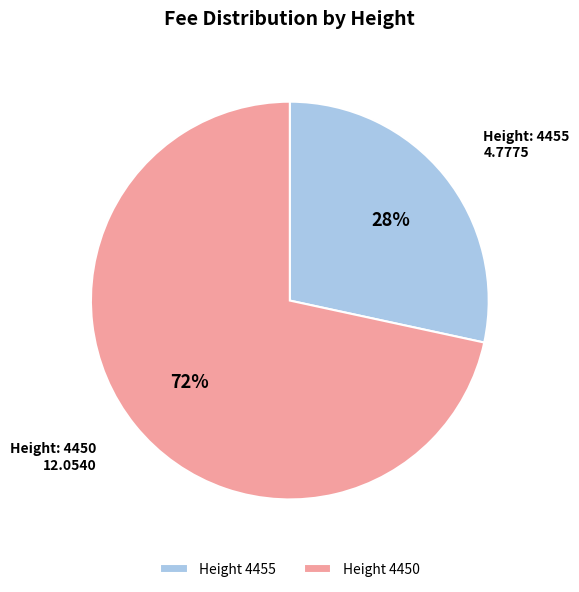

Is there a majority slice in this chart?

Yes